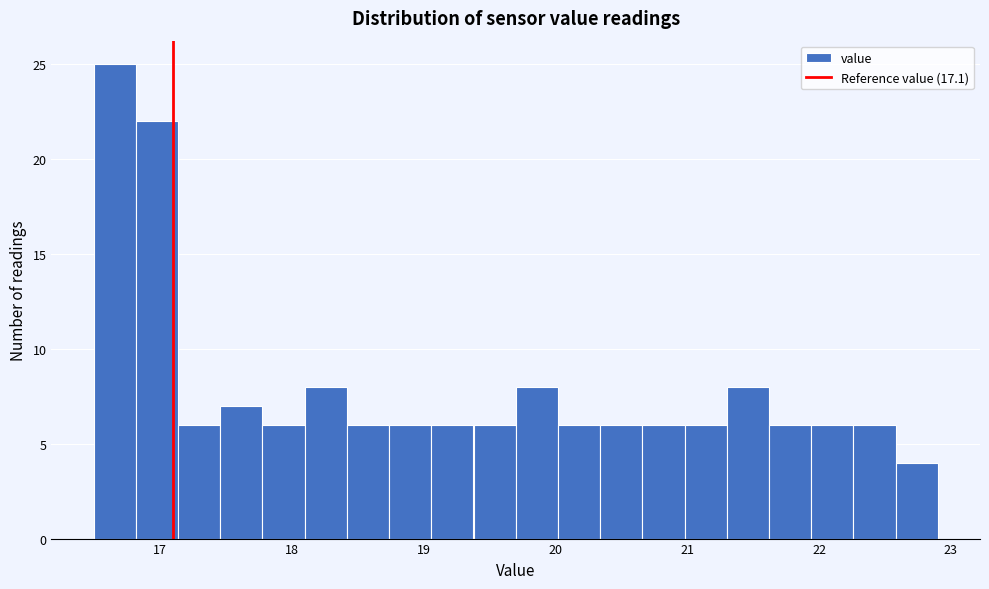

Around what value on the x-axis is the tallest bar? Give the approximate position of its centre, as read against the axis.

16.7